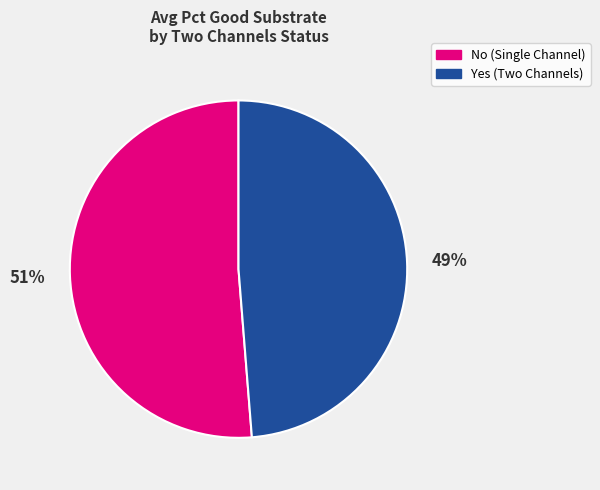

Count the number of slices in the pie.

2